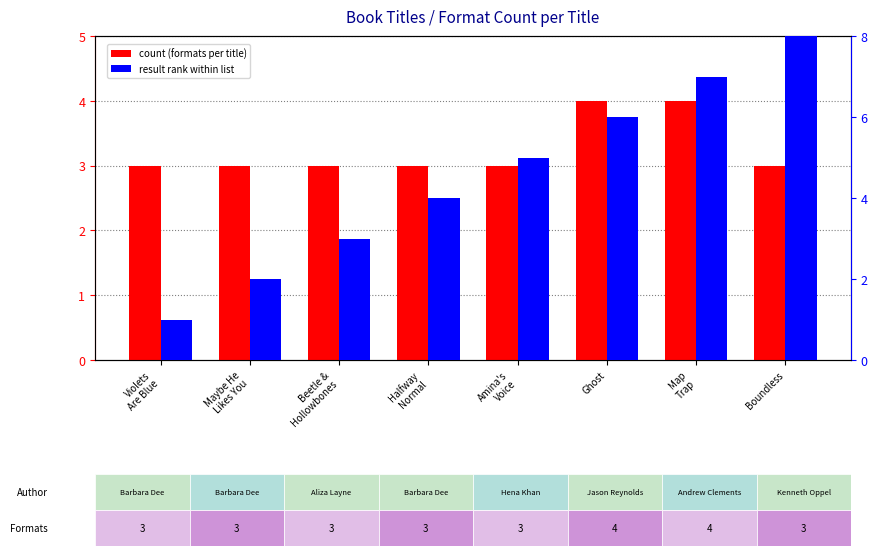

Read the result rank within list value at Maybe He
Likes You.

2